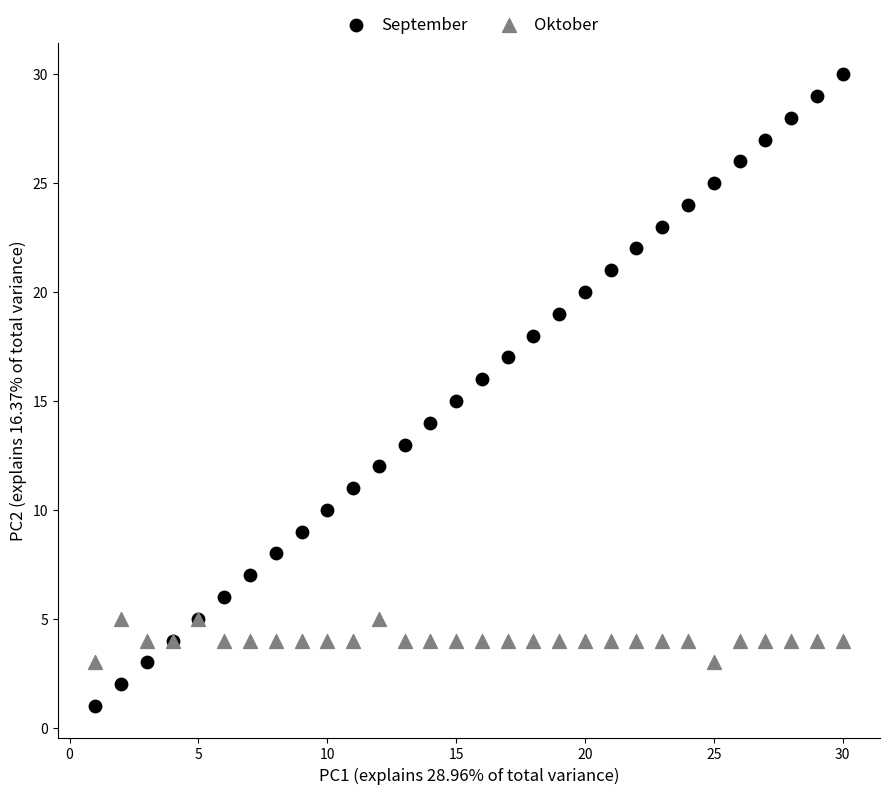

Which series contains the highest Y value?

September